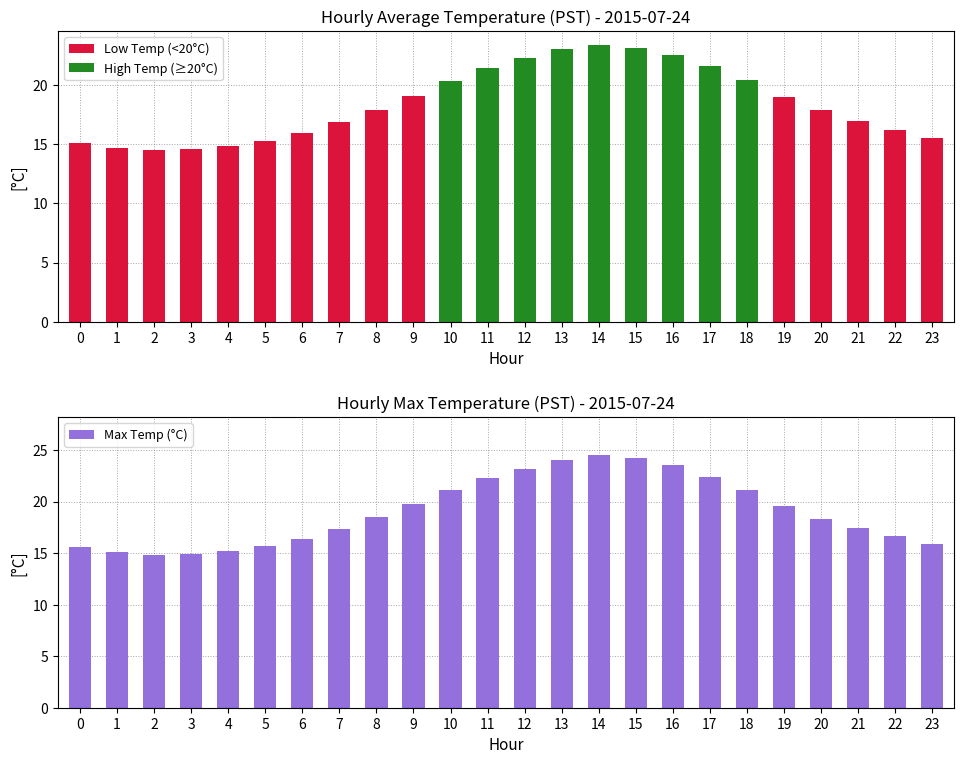

Between 22 and 9, which is larger?

9